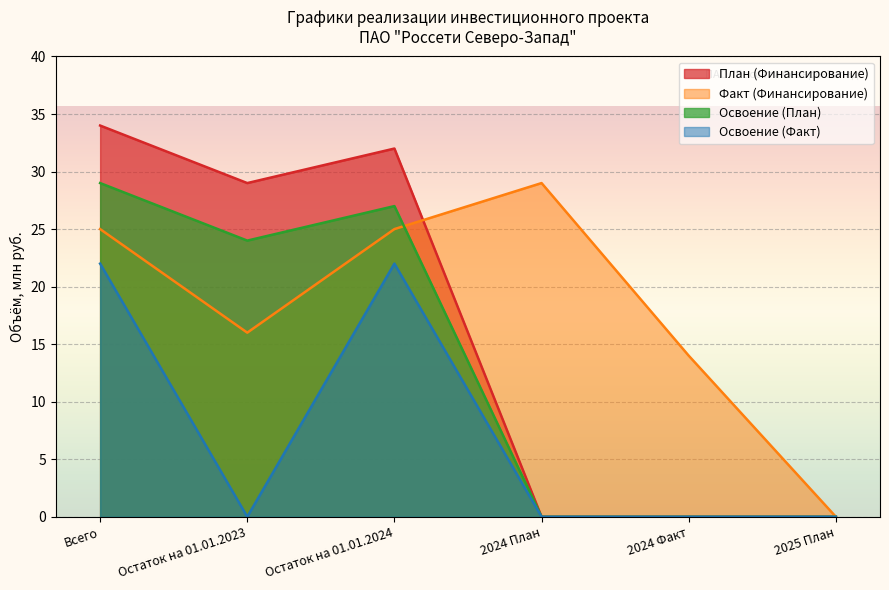

At which label does Факт (Финансирование) first exceed 25?

2024 План